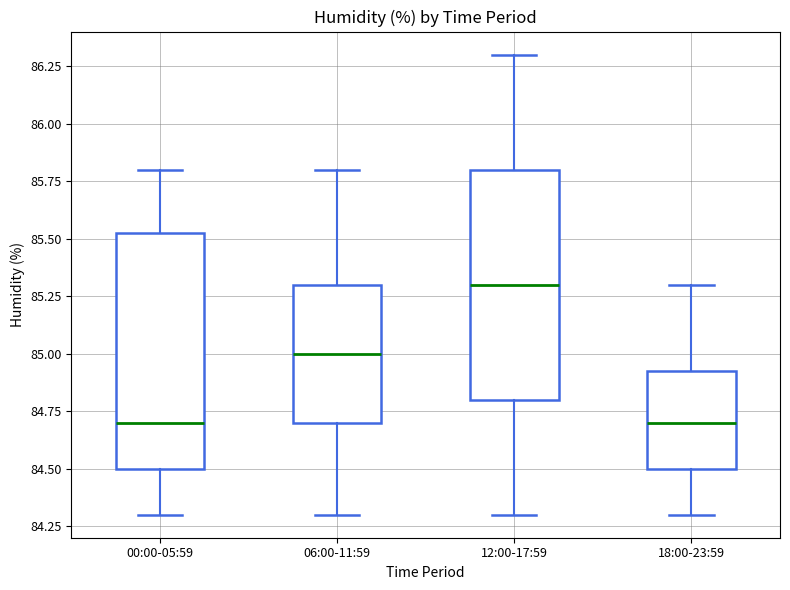

Reading left to right, transcribe this box plot: for each box, give where its median line is, the range the box spans, and where its two whiskers end, as read against the y-axis. The values are not printed on the chart, so give them approximately, as read against the axis.

00:00-05:59: median 84.70, box 84.50 to 85.55, whiskers 84.30 to 85.80
06:00-11:59: median 85.00, box 84.70 to 85.30, whiskers 84.30 to 85.80
12:00-17:59: median 85.30, box 84.80 to 85.80, whiskers 84.30 to 86.30
18:00-23:59: median 84.70, box 84.50 to 84.95, whiskers 84.30 to 85.30